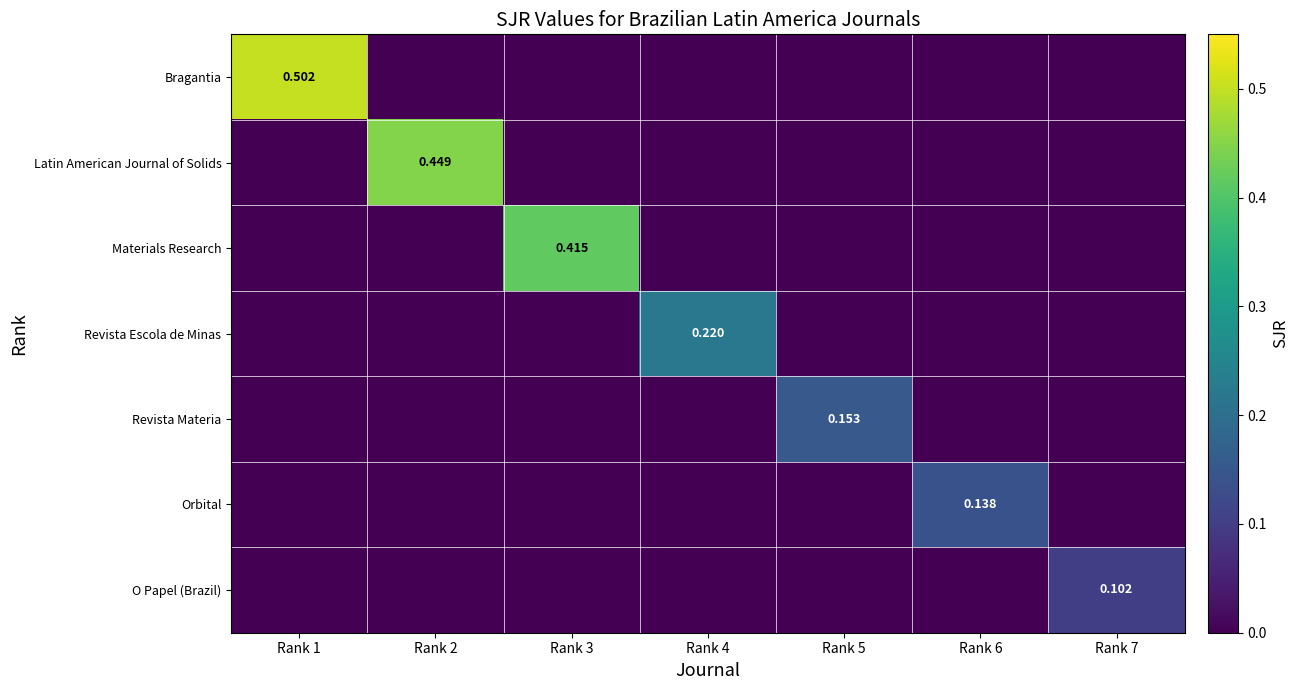

At which label is Revista Materia closest to 0?

Rank 1